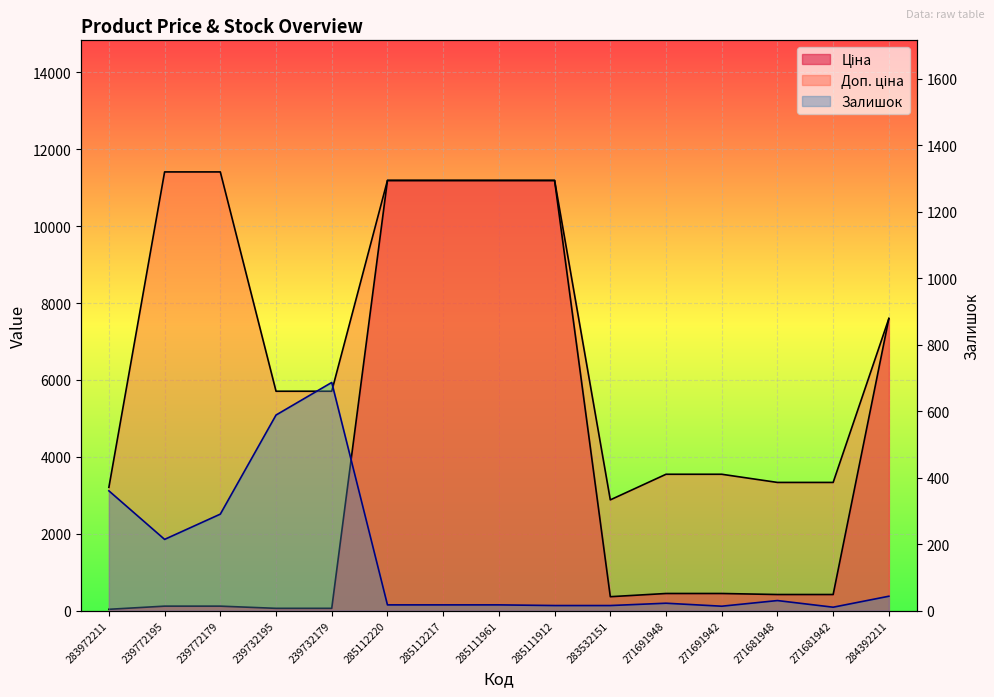

What is the average value of the Доп. ціна series?

7094.5